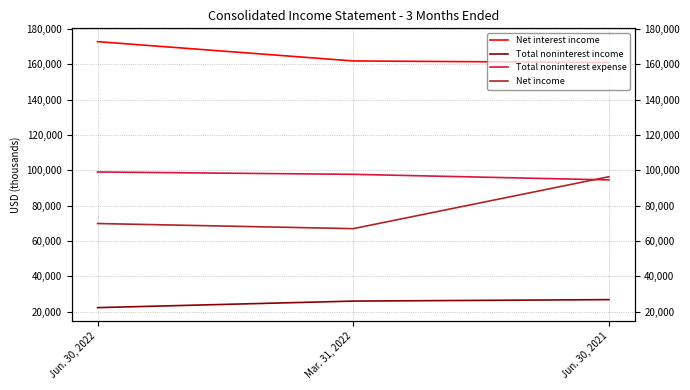

What position from the left is Jun. 30, 2022?

1